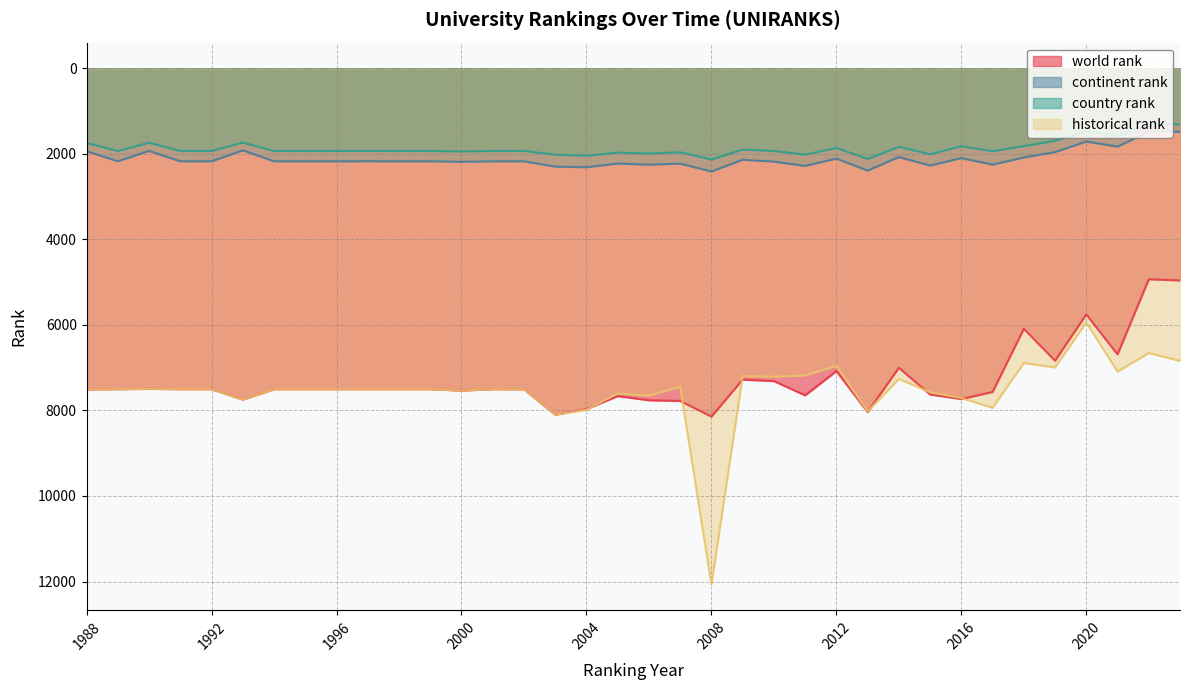

What is the lowest value of the continent rank series?

1480